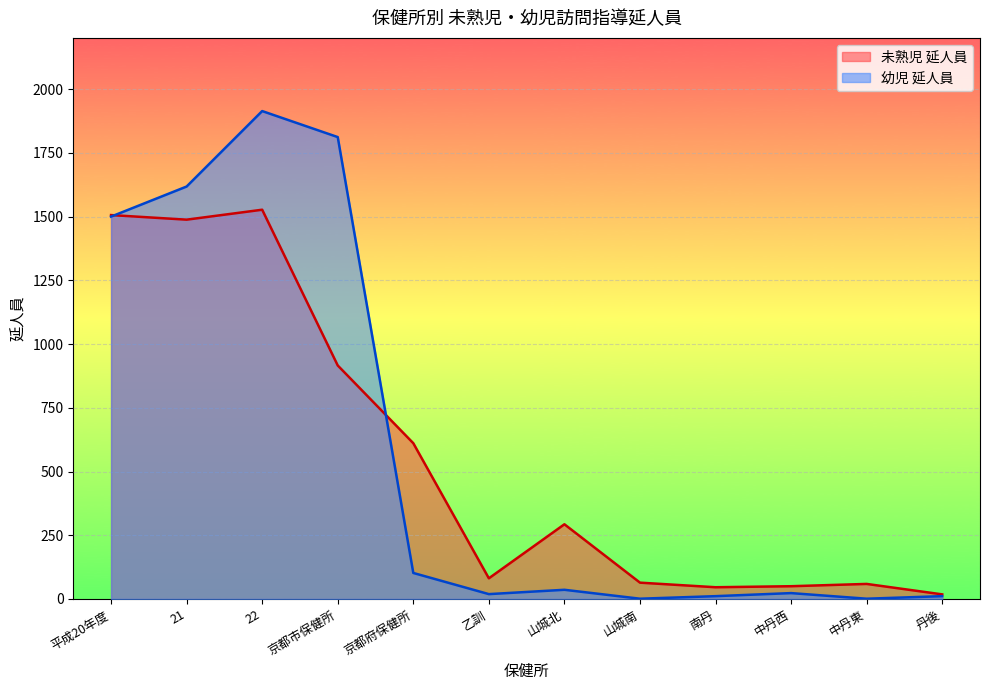

The value of 未熟児 延人員 at 乙訓 is 145. True or false?

False